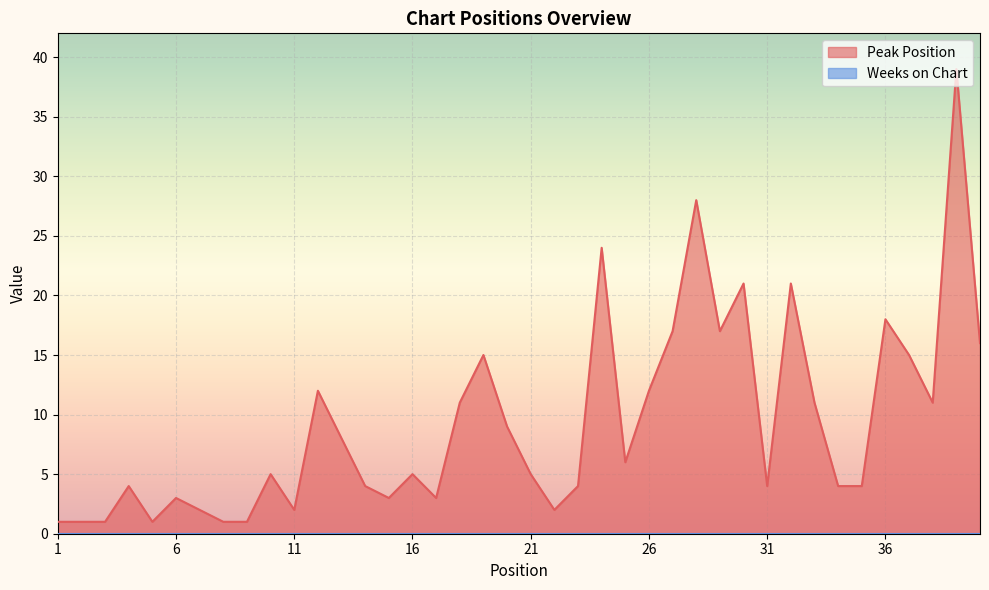

Approximately how many times larger is the value at 33 compared to 25?

1.8